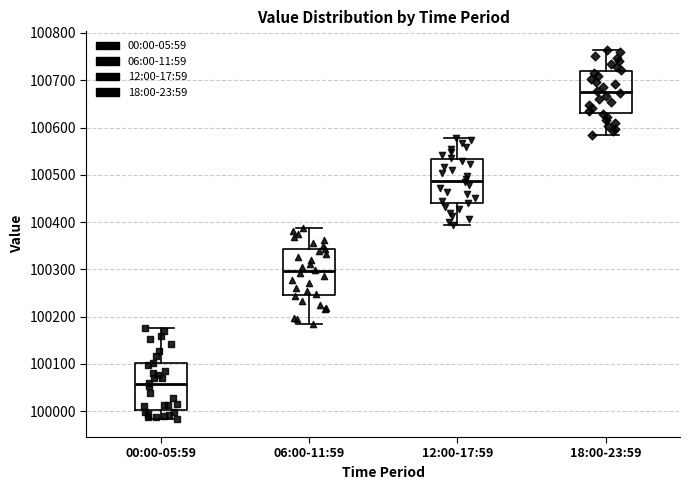

Where is the lower edge of the box for 18:00-23:59 on the y-axis? The values are not printed on the chart, so give them approximately, as read against the axis.

100630